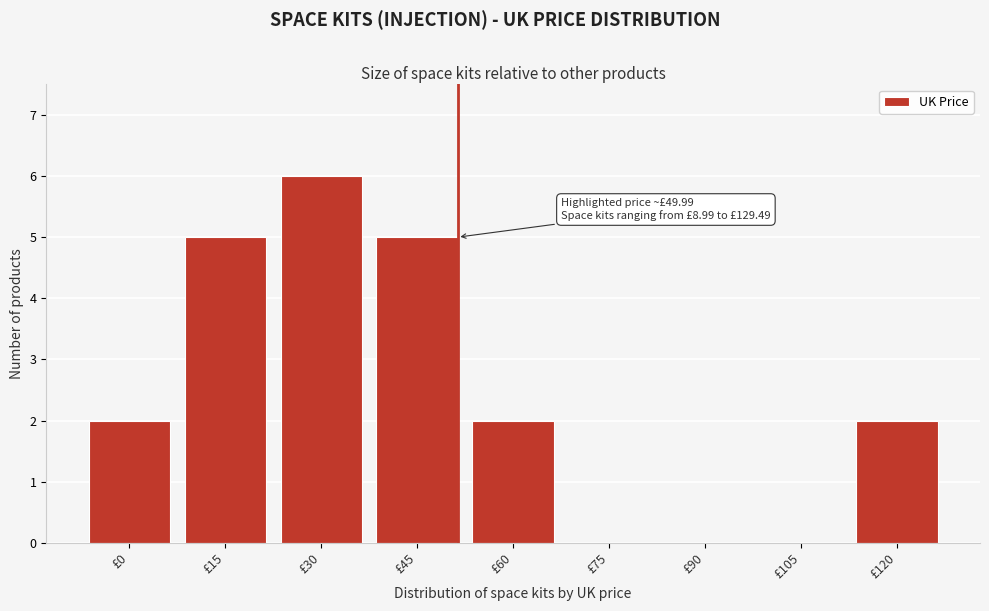

Reading left to right, list all the values displayed in this chart.

£0=2	£15=5	£30=6	£45=5	£60=2	£75=0	£90=0	£105=0	£120=2